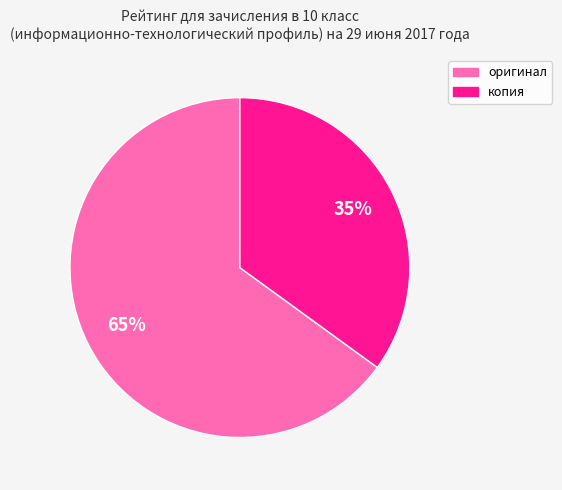

Is it true that оригинал is 65% of the pie?

True